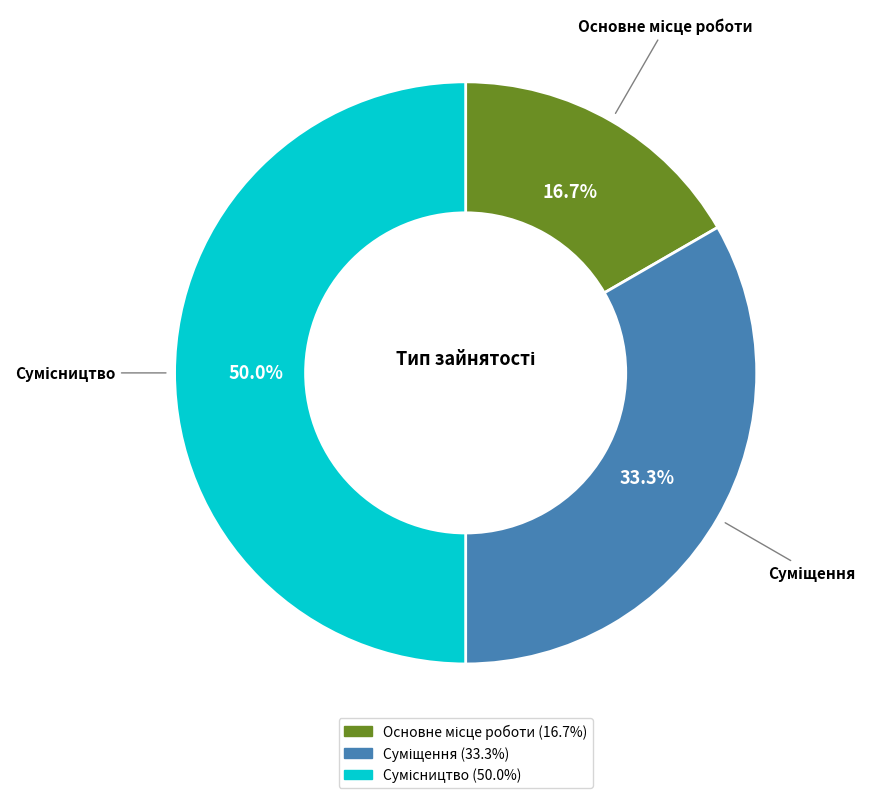

Which category has the biggest portion of the pie?

Сумісництво